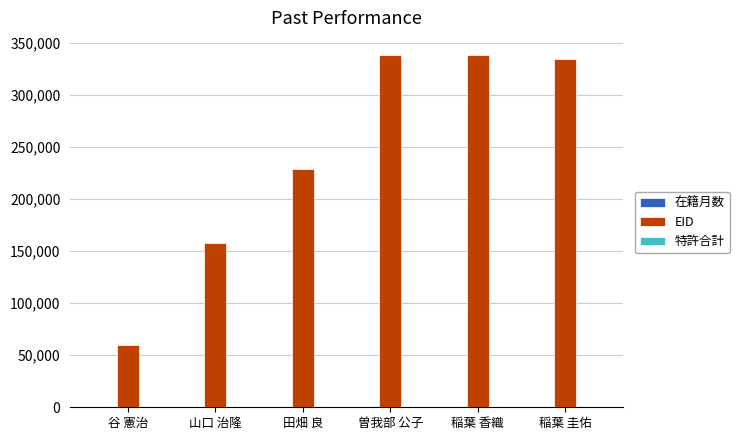

Between 谷 憲治 and 稲葉 圭佑, which series saw the biggest shift?

EID